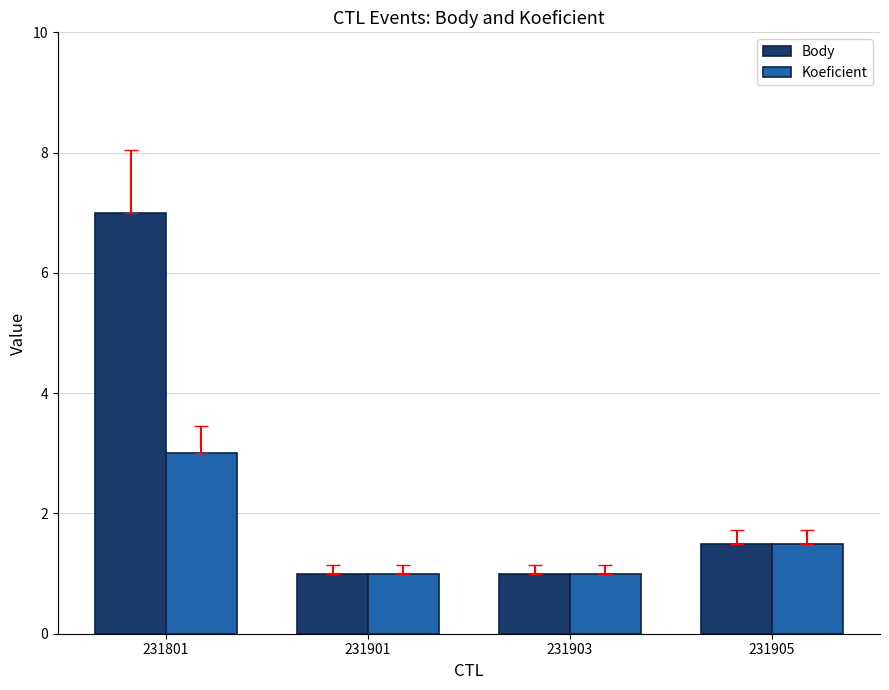

The Koeficient series shows 1.5 at 231905. True or false?

True